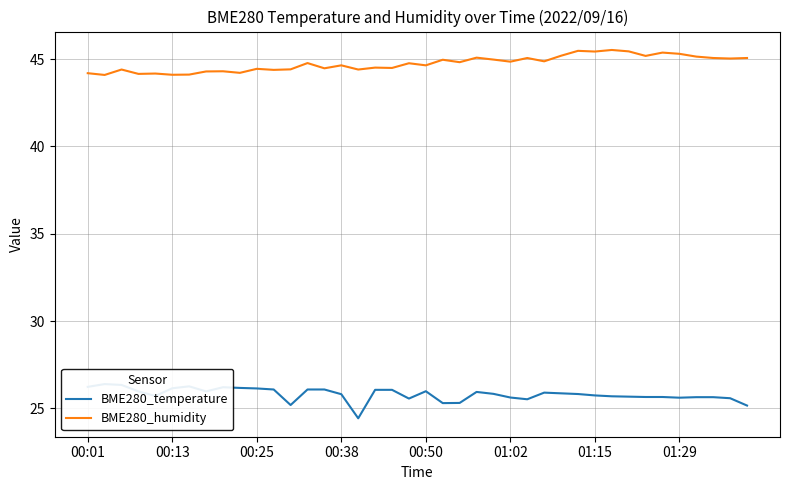

Between 24 and 30, which series saw the biggest shift?

BME280_humidity